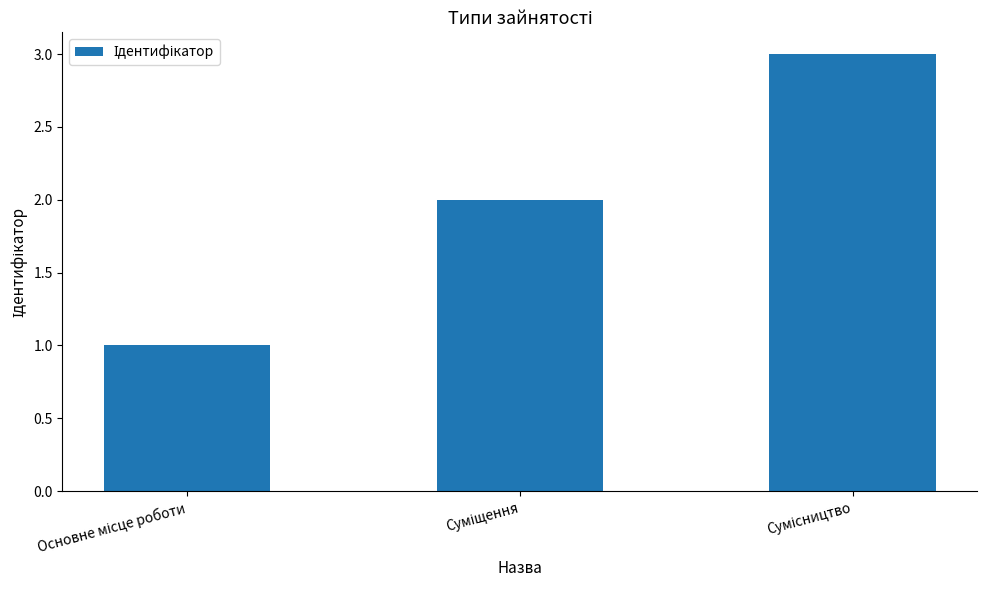

What is the greatest value displayed?

3